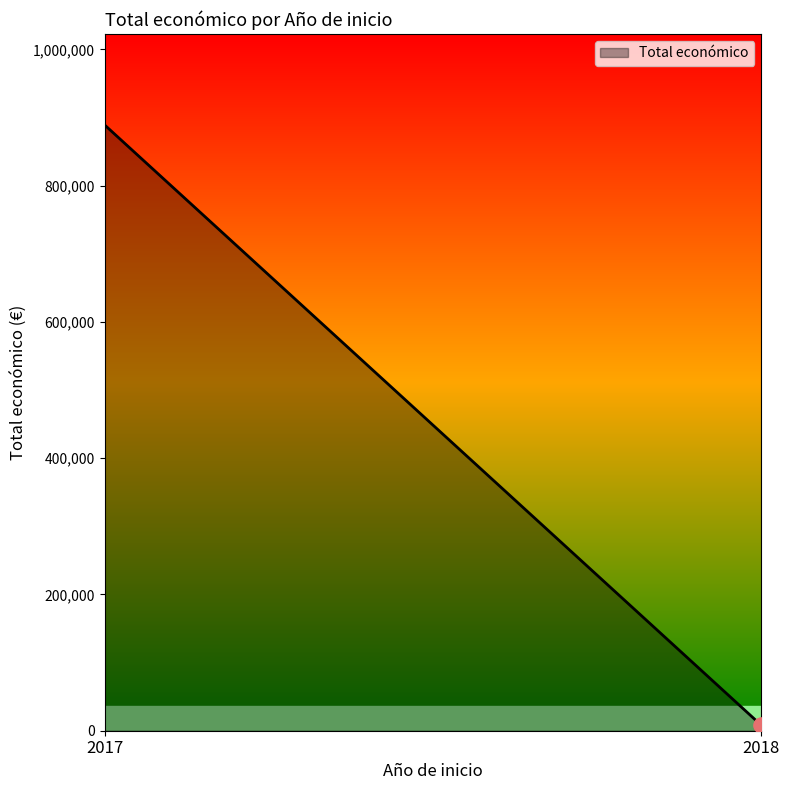

Which has a higher value, 2017 or 2017?

2017